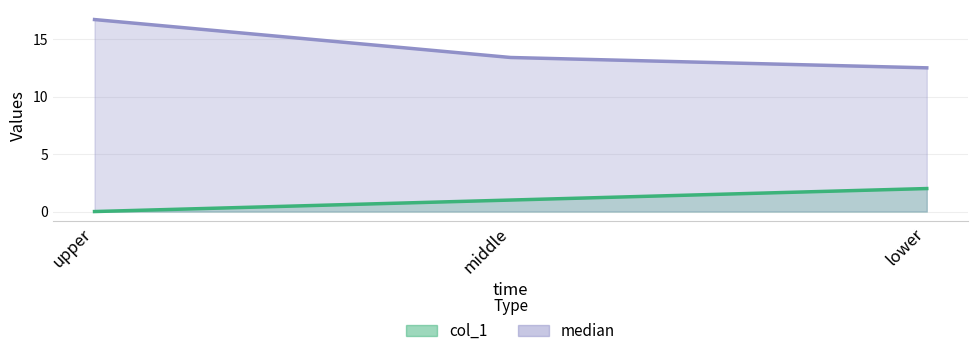

The value of median line at middle is 24.0. True or false?

False